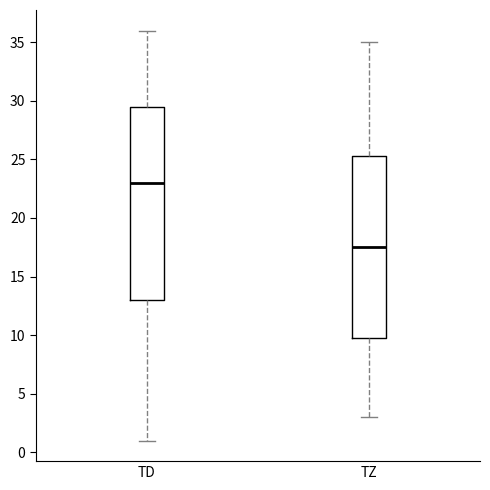

Reading left to right, transcribe this box plot: for each box, give where its median line is, the range the box spans, and where its two whiskers end, as read against the y-axis. The values are not printed on the chart, so give them approximately, as read against the axis.

TD: median 23.0, box 13.0 to 29.5, whiskers 1.0 to 36.0
TZ: median 17.5, box 10.0 to 25.5, whiskers 3.0 to 35.0